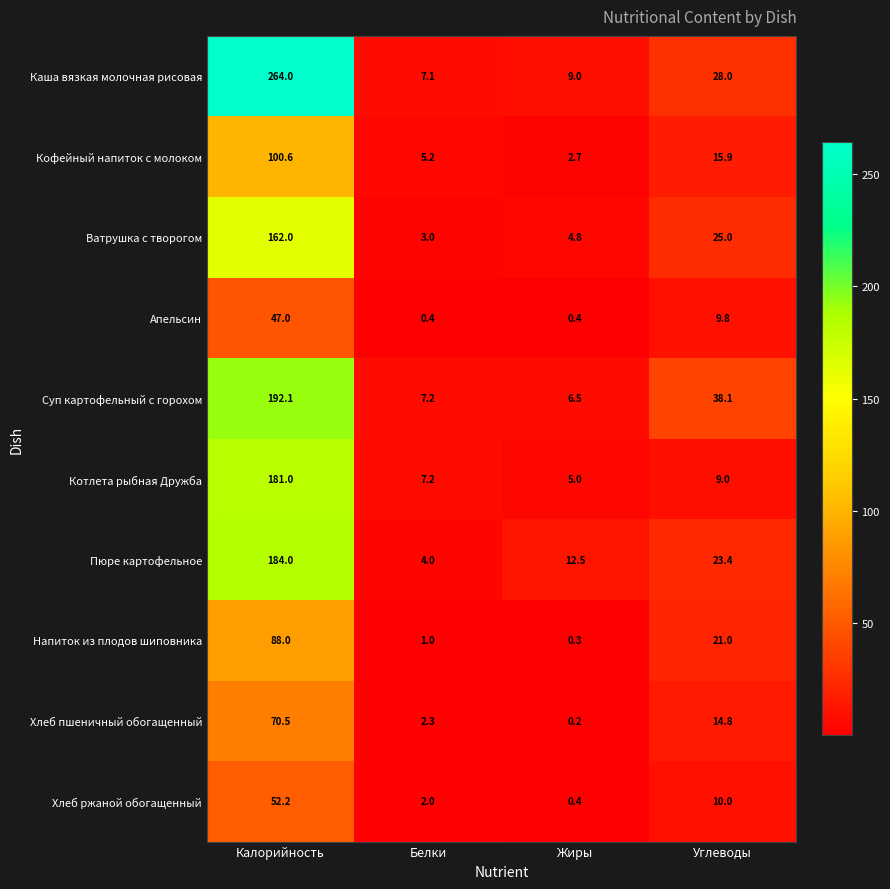

Rank the series by their maximum value, from highest to lowest.

Каша вязкая молочная рисовая, Суп картофельный с горохом, Пюре картофельное, Котлета рыбная Дружба, Ватрушка с творогом, Кофейный напиток с молоком, Напиток из плодов шиповника, Хлеб пшеничный обогащенный, Хлеб ржаной обогащенный, Апельсин